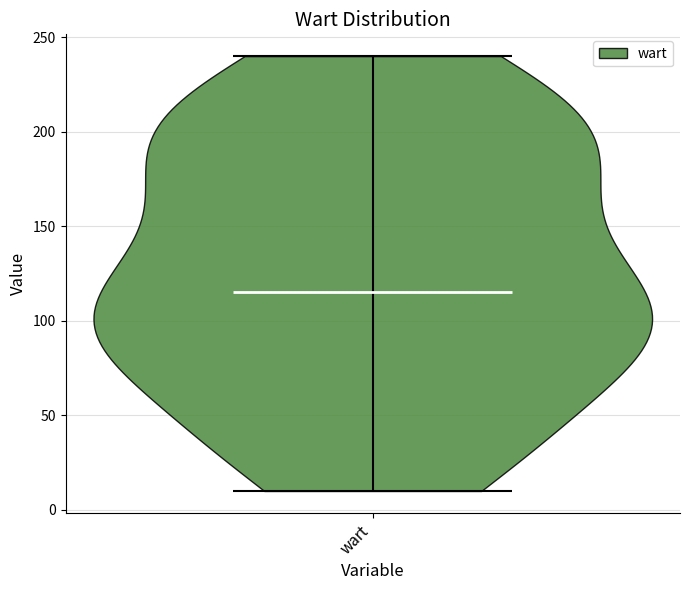

Read this violin plot against the y-axis: where its median line is, and the lowest and highest points the violin reaches. The values are not printed on the chart, so give them approximately, as read against the axis.

median line 115, lowest point 10, highest point 240